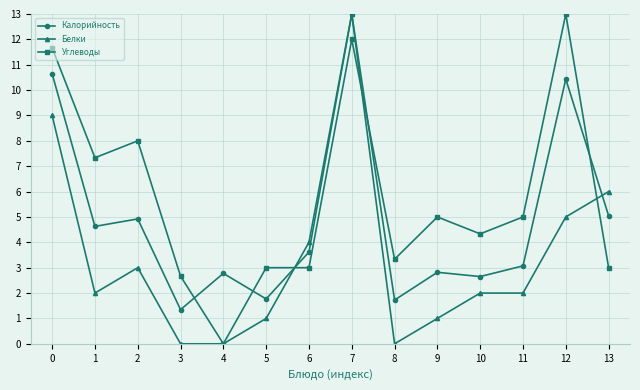

Which series has the largest total across all categories?

Углеводы